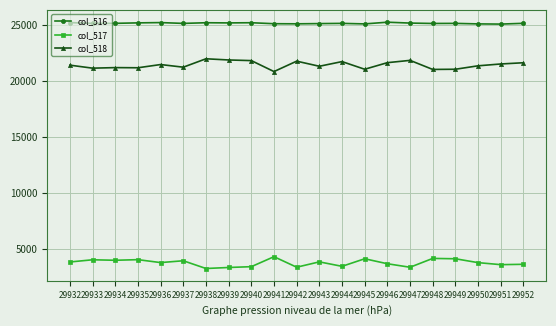

What is the greatest value displayed?

25285